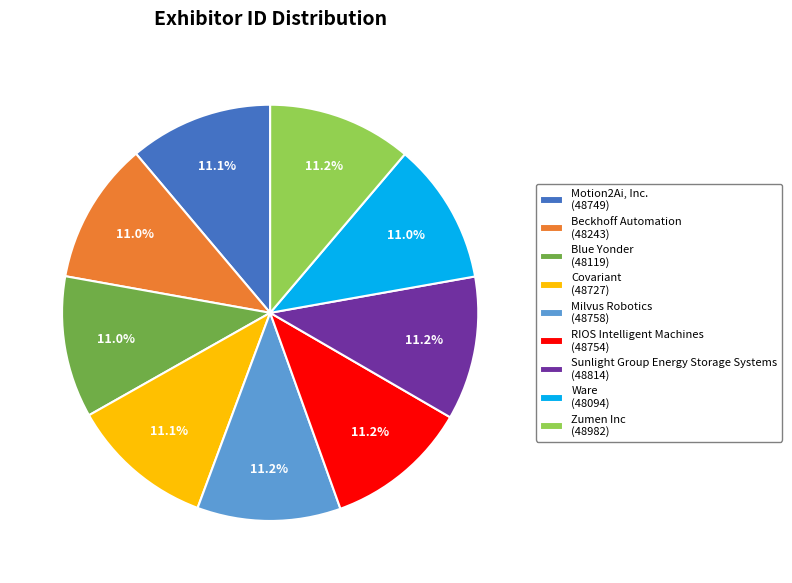

To the nearest percent, what portion does Ware represent?

11%